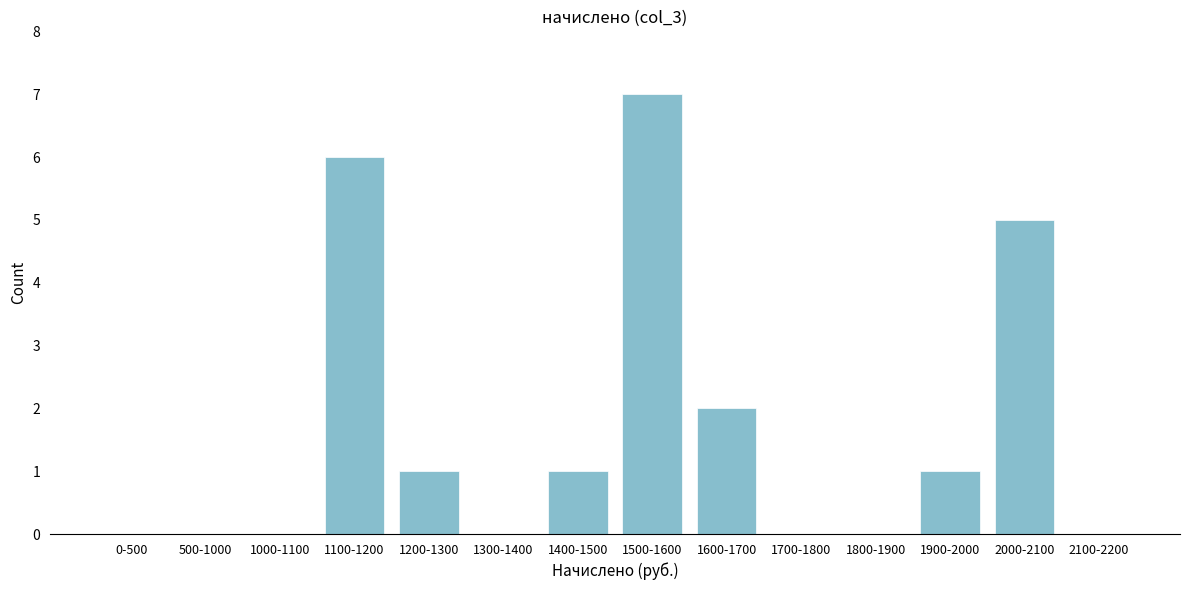

Reading left to right, extract all data points from this chart.

0-500=0	500-1000=0	1000-1100=0	1100-1200=6	1200-1300=1	1300-1400=0	1400-1500=1	1500-1600=7	1600-1700=2	1700-1800=0	1800-1900=0	1900-2000=1	2000-2100=5	2100-2200=0